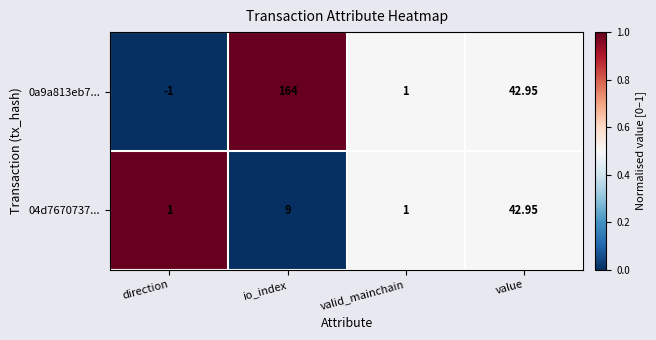

At which category is the sum across all series the highest?

io_index